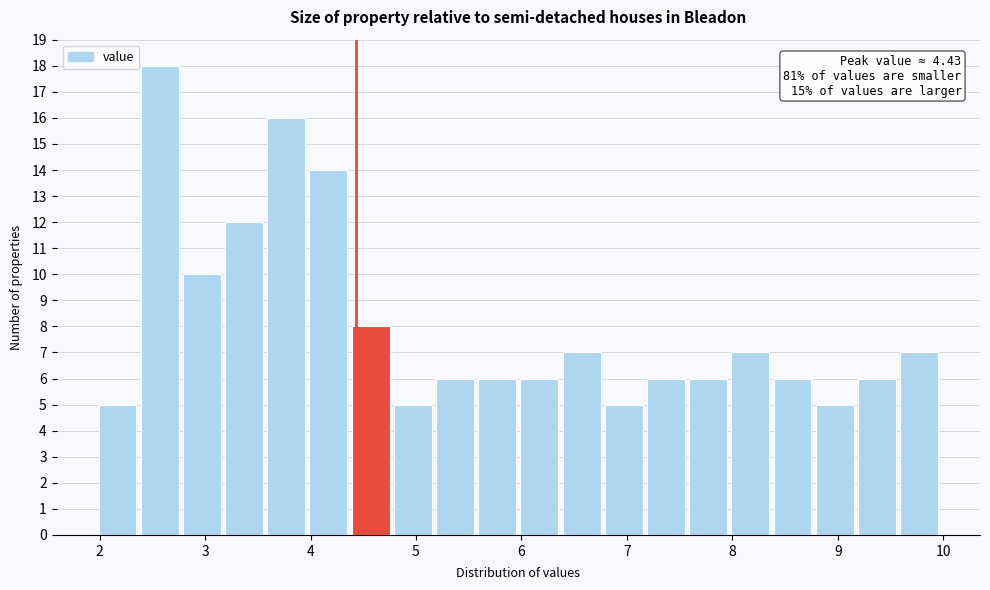

Which range on the x-axis has the tallest bar?

2.37 to 2.77